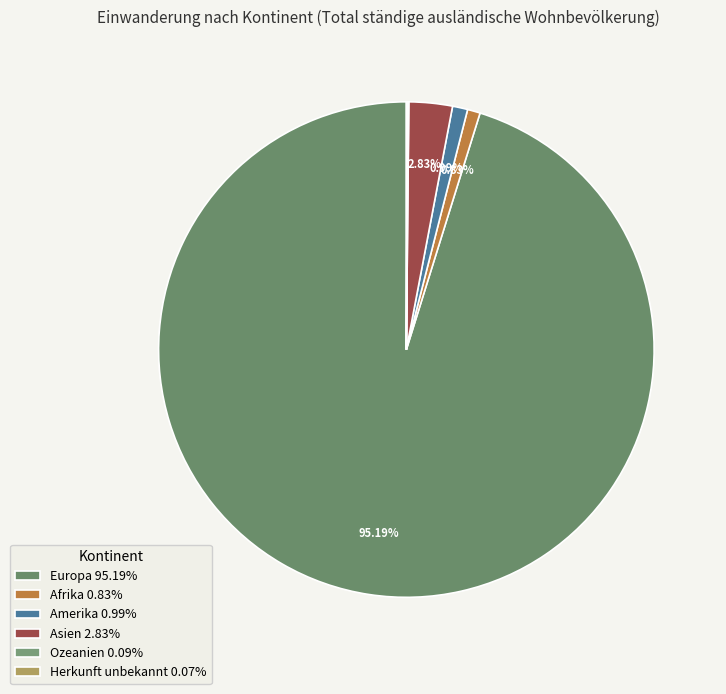

Rank the categories by value from highest to lowest.

Europa, Asien, Amerika, Afrika, Ozeanien, Herkunft unbekannt